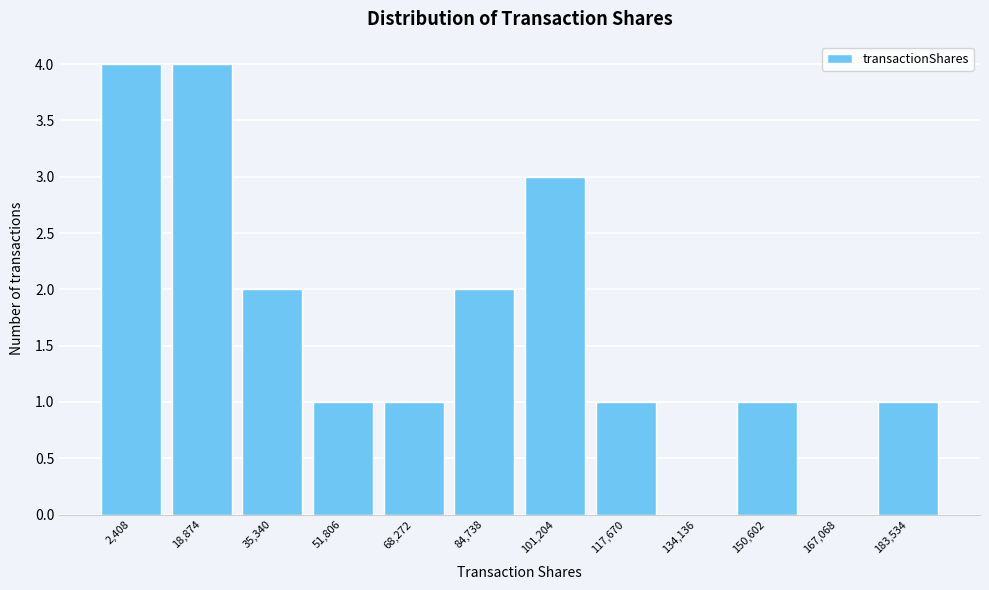

Reading left to right, what are all the values shown in this chart?

2,408=4	18,874=4	35,340=2	51,806=1	68,272=1	84,738=2	101,204=3	117,670=1	134,136=0	150,602=1	167,068=0	183,534=1